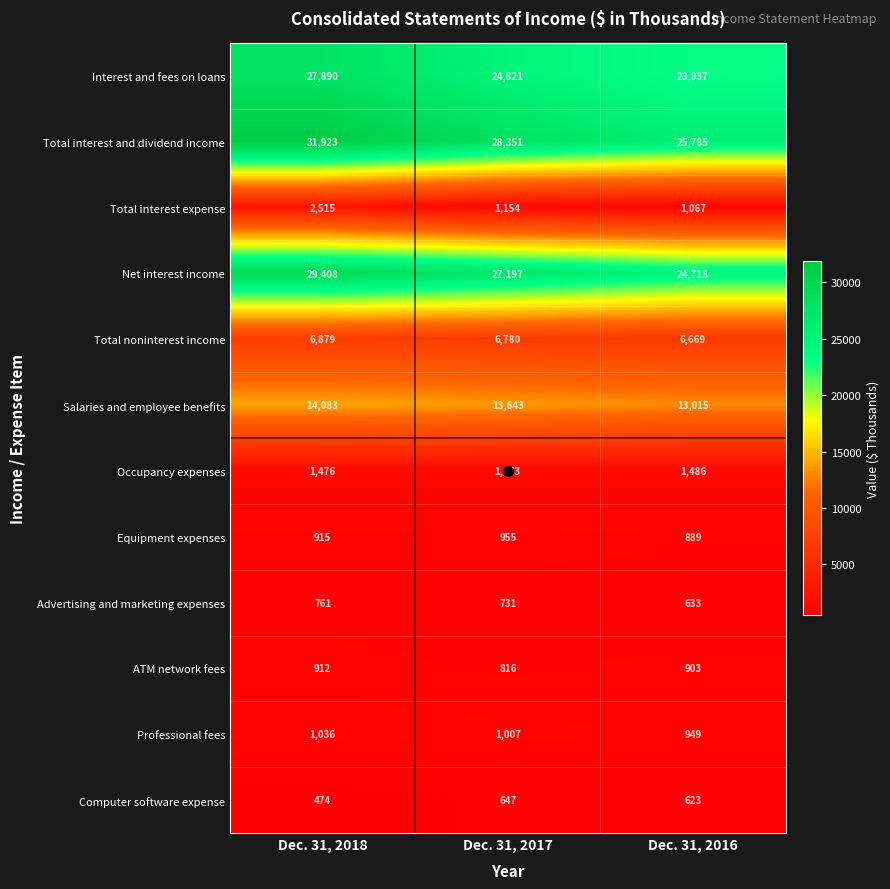

List the series in order of their peak value, highest first.

Total interest and dividend income, Net interest income, Interest and fees on loans, Salaries and employee benefits, Total noninterest income, Total interest expense, Occupancy expenses, Professional fees, Equipment expenses, ATM network fees, Advertising and marketing expenses, Computer software expense